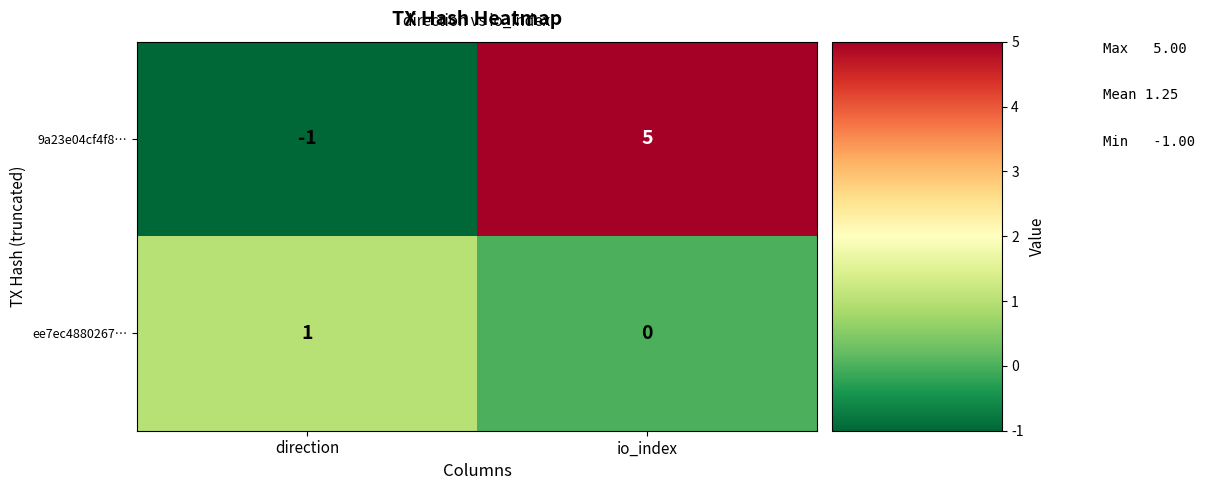

Reading left to right, what are all the values shown in this chart?

9a23e04cf4f8…: -1	5
ee7ec4880267…: 1	0